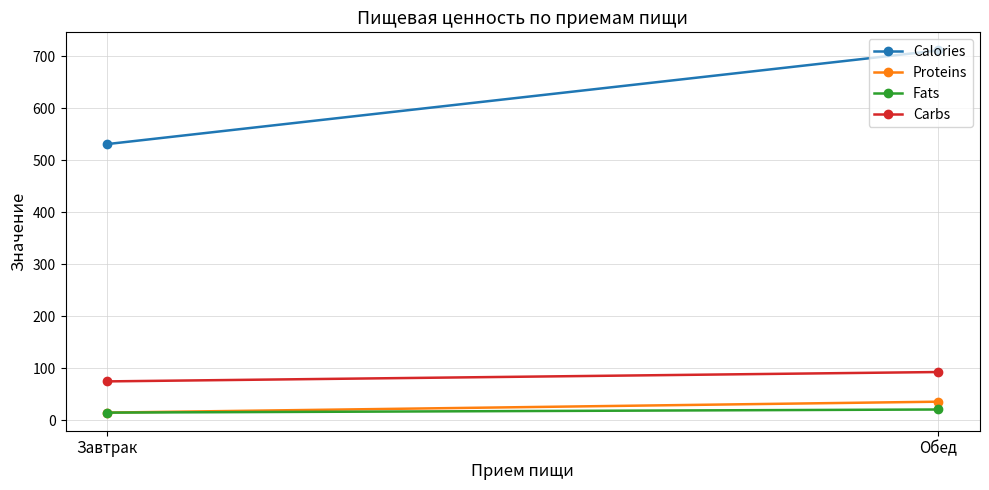

Between Завтрак and Обед, which series saw the biggest shift?

Calories